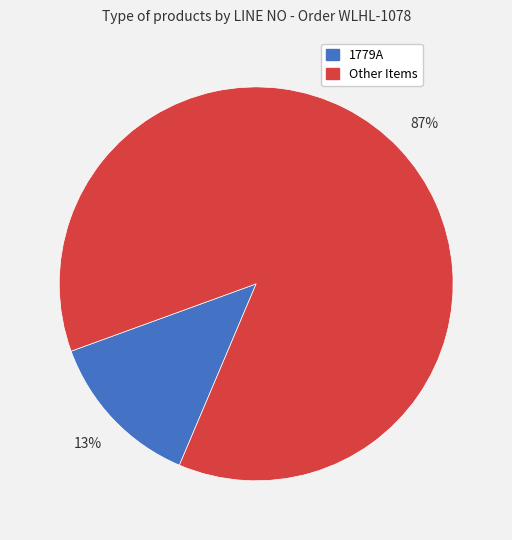

To the nearest percent, what is the difference between the largest and smallest slice percentages?

74%